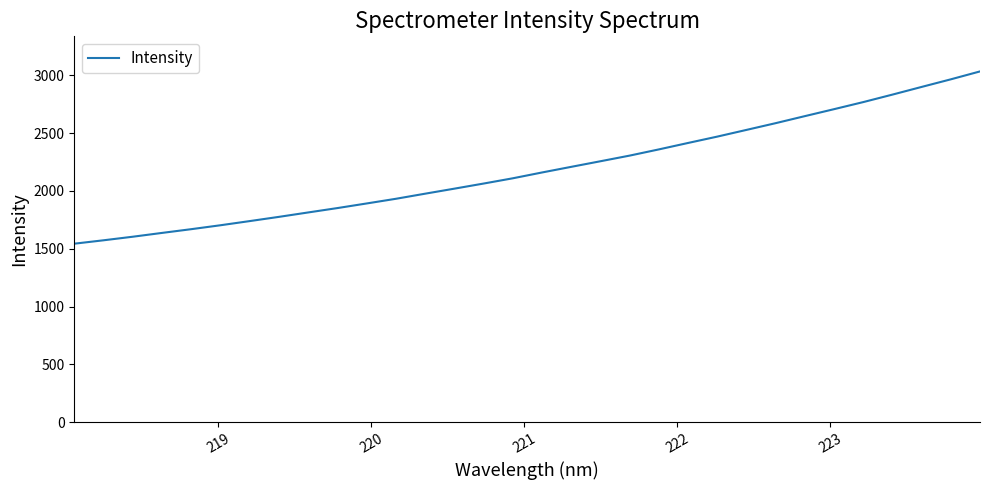

What is the smallest value displayed?

1544.2